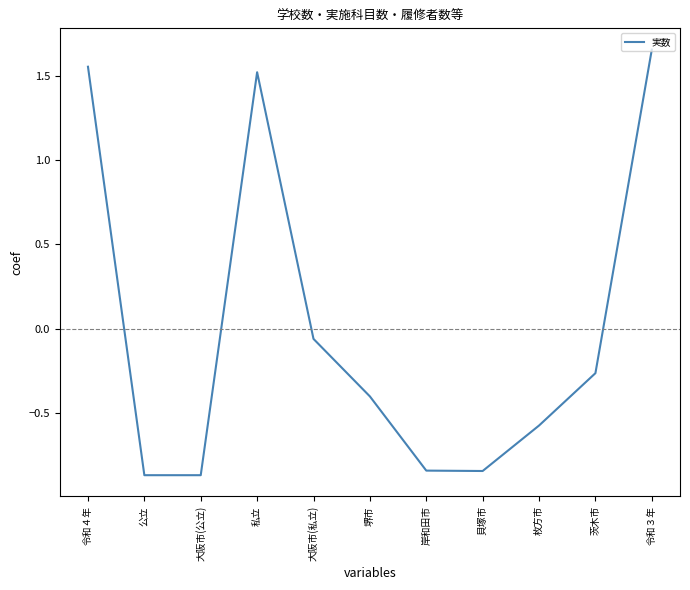

Is it true that the value at 令和３年 is 2.2?

False